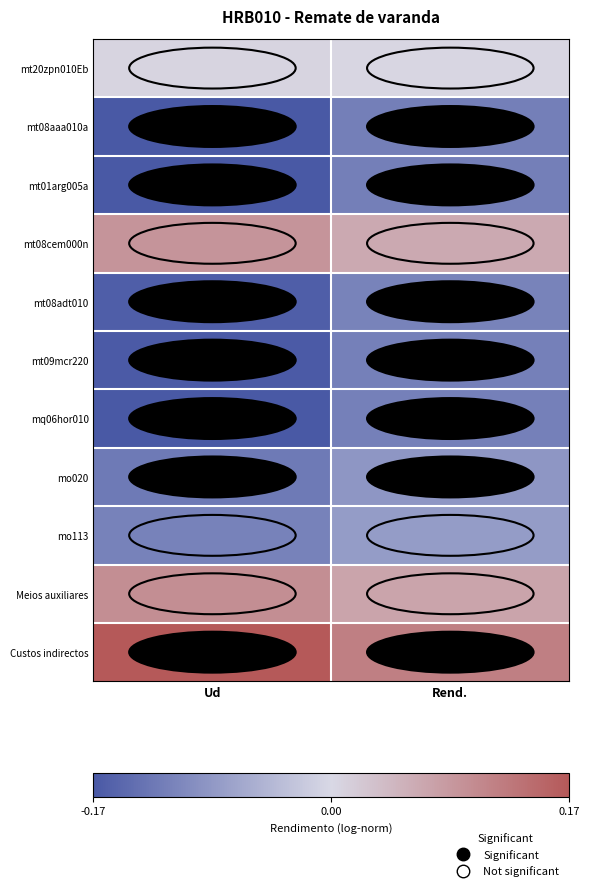

Rank the series at Rend. from lowest to highest value.

mt08aaa010a, mt01arg005a, mq06hor010, mt09mcr220, mt08adt010, mo020, mo113, mt20zpn010Eb, mt08cem000n, Meios auxiliares, Custos indirectos